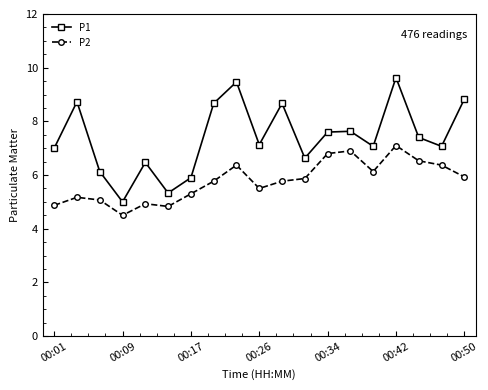

What is the minimum value shown in the chart?

4.5